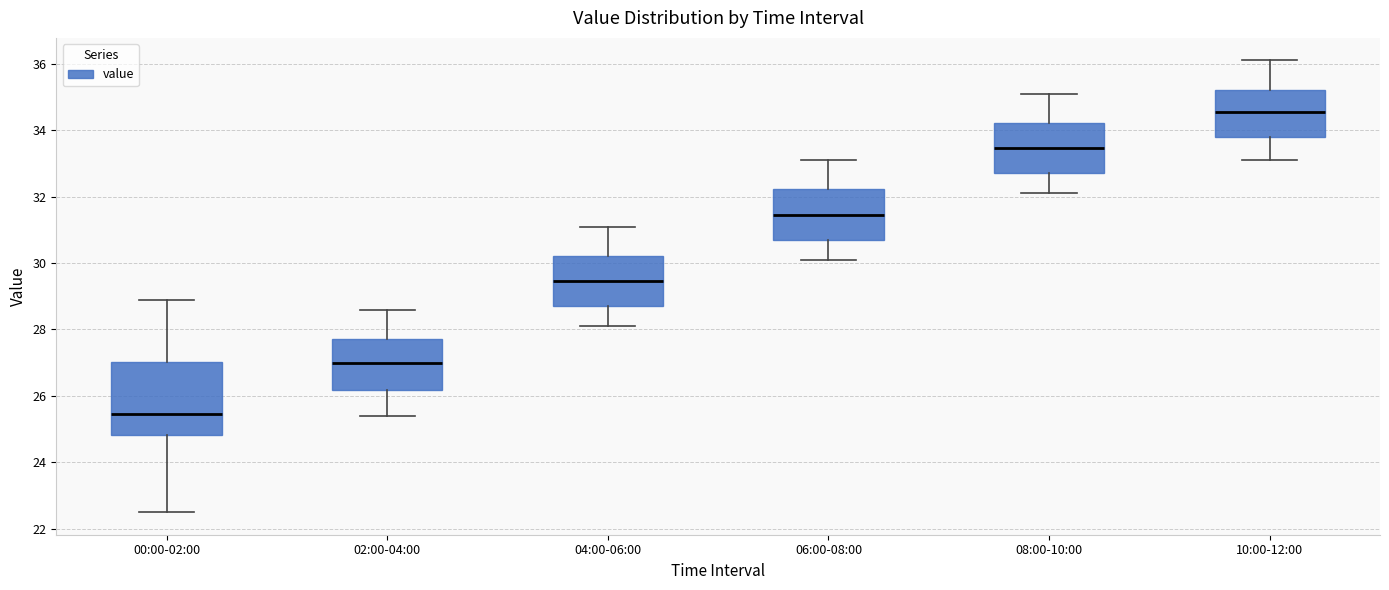

Comparing the boxes themselves (not the whiskers), which one is the tallest?

00:00-02:00